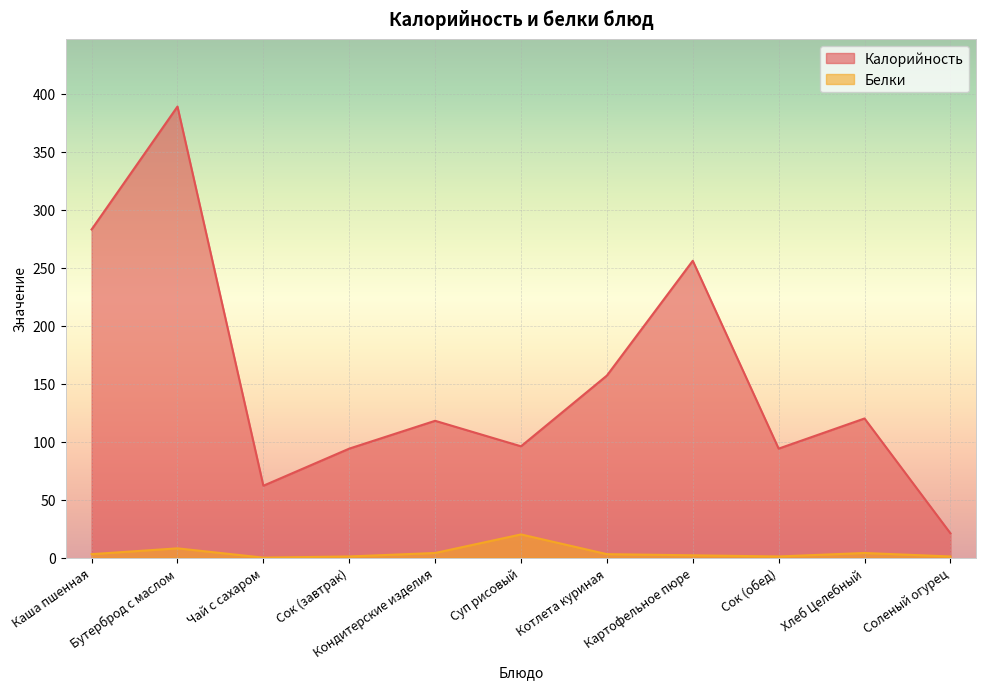

At how many categories does at least one series exceed 276?

2